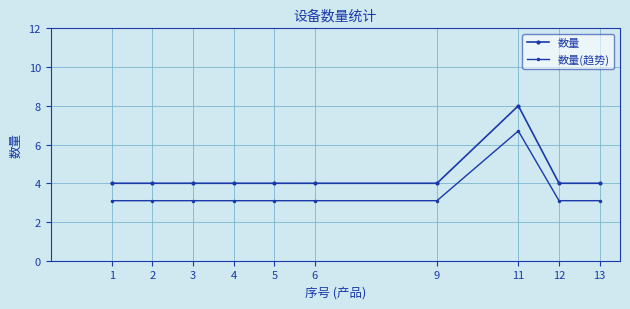

How many lines are shown in the chart?

2